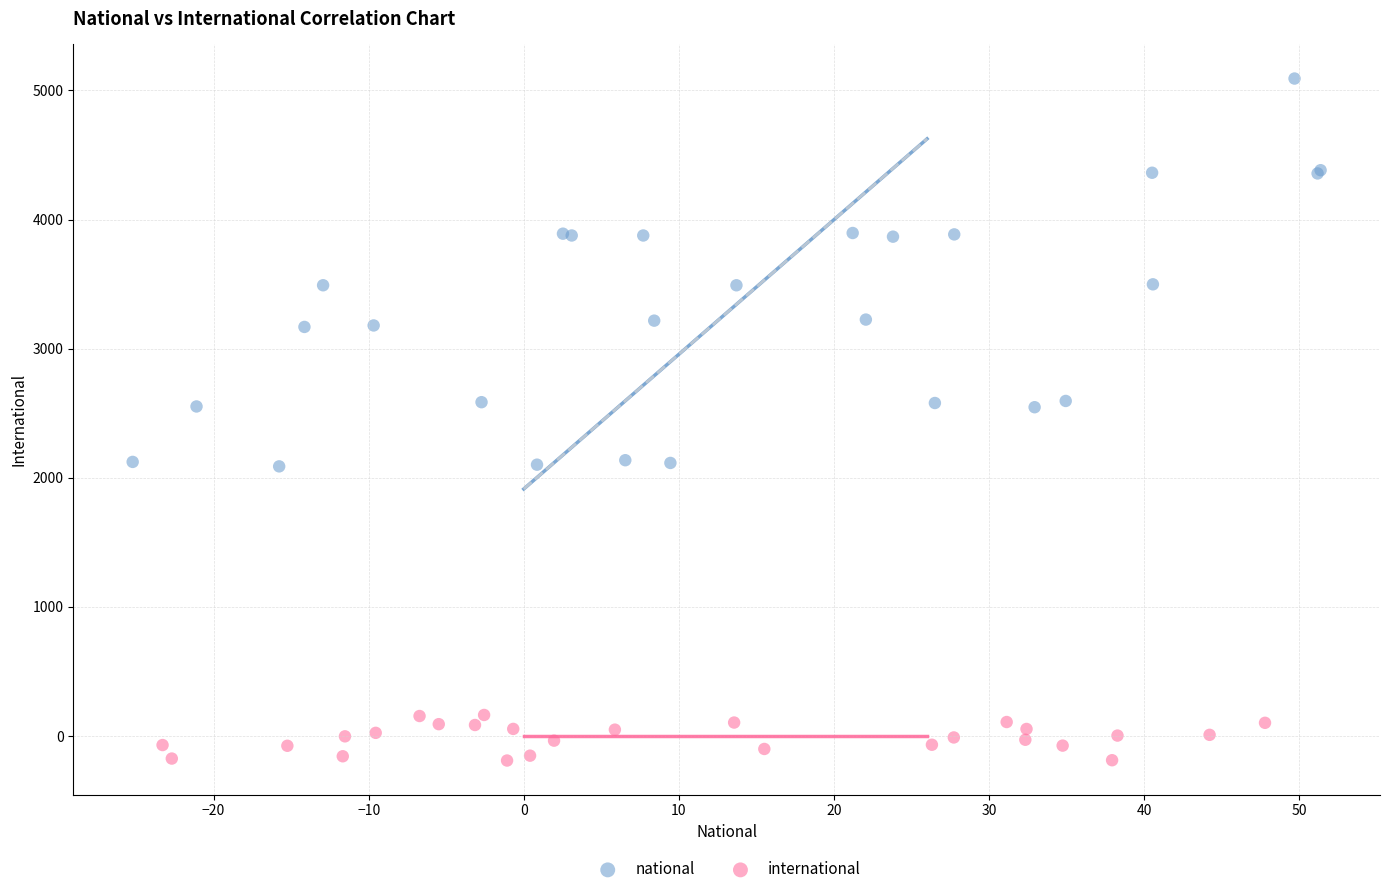

What are all the series names shown in the legend?

national, international